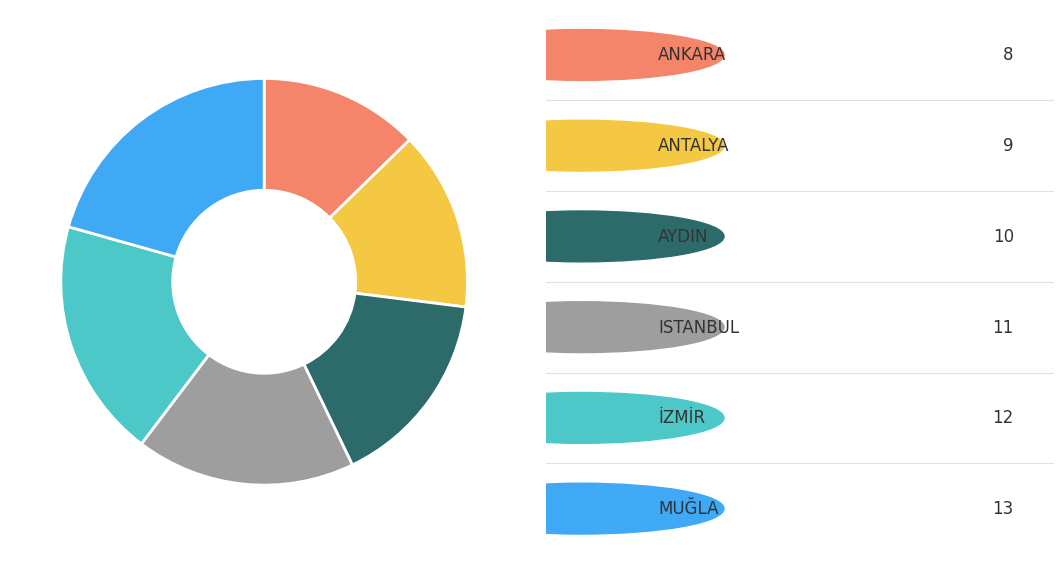

Is there any slice that represents more than half of the pie?

No